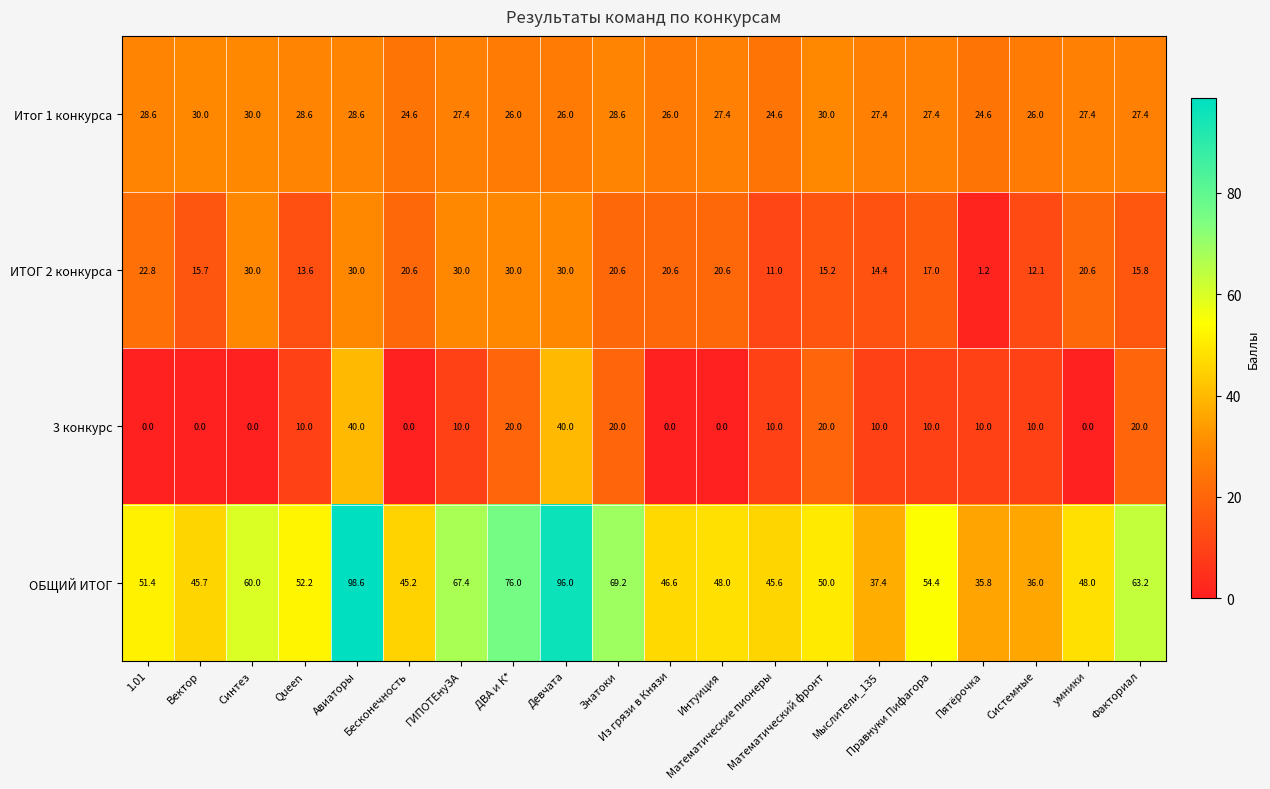

What is the maximum value for ОБЩИЙ ИТОГ?

98.6